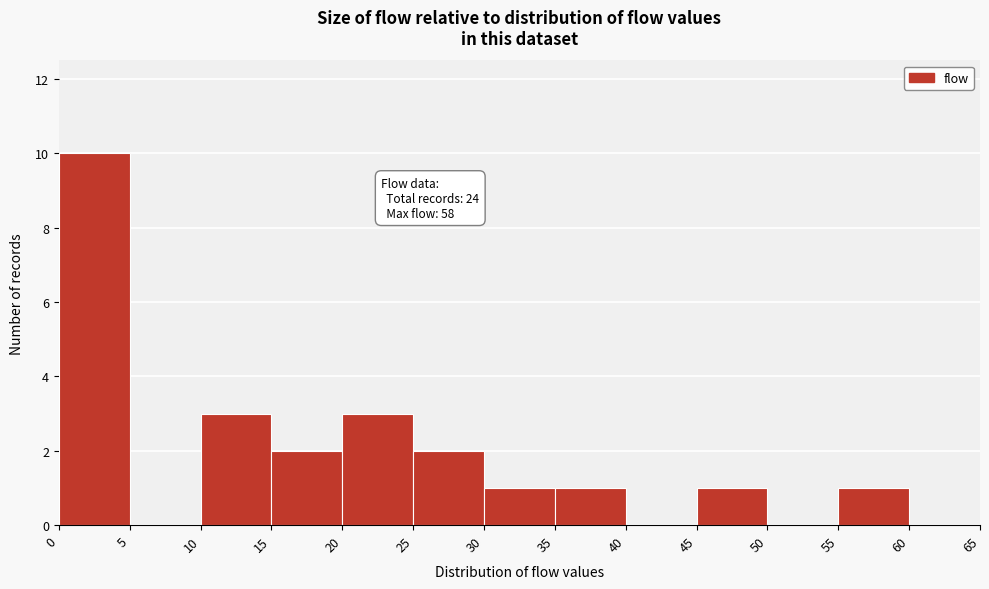

Over which range of the x-axis is the bar tallest?

0 to 5